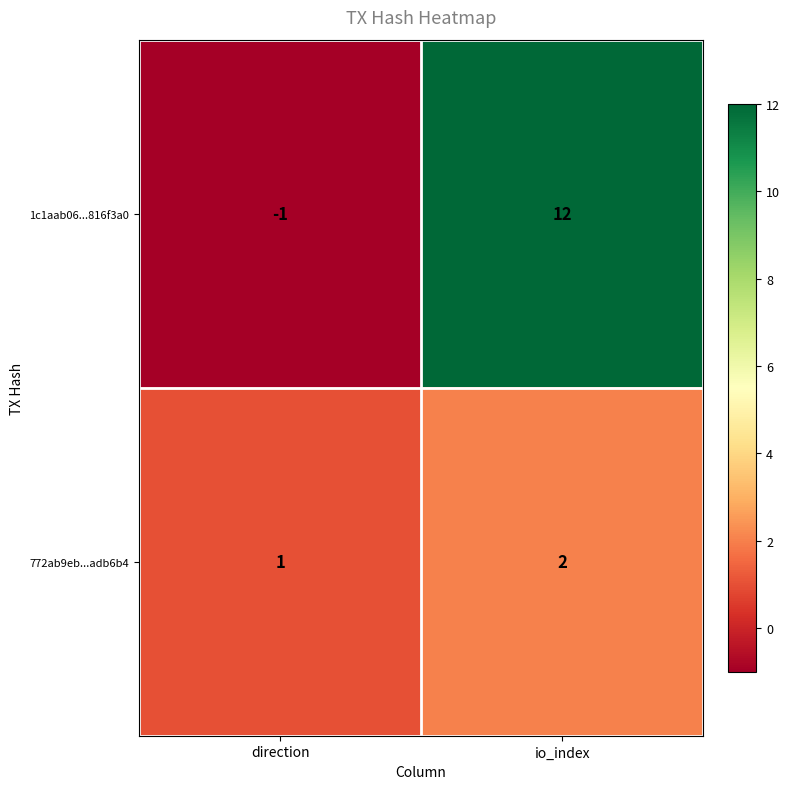

Count the number of categories in the chart.

2